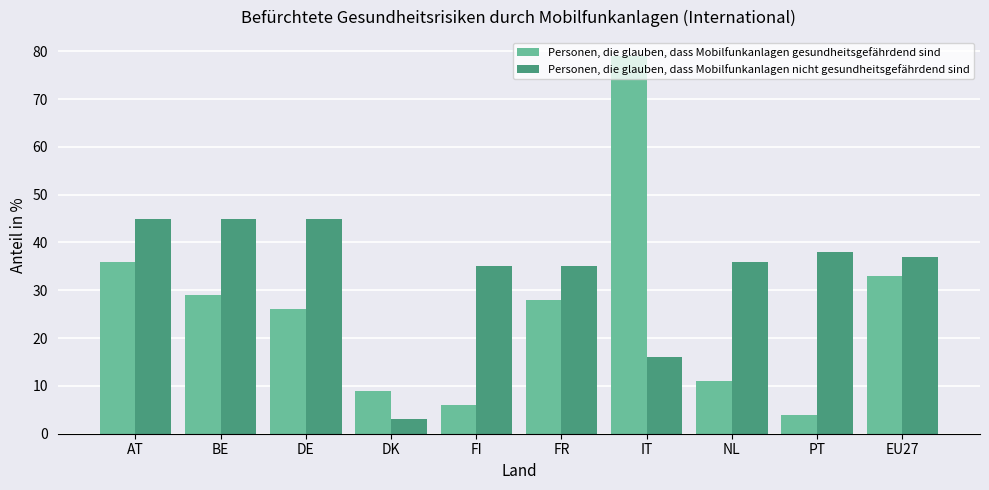

The value of Personen, die glauben, dass Mobilfunkanlagen nicht gesundheitsgefährdend sind at AT is 16. True or false?

False